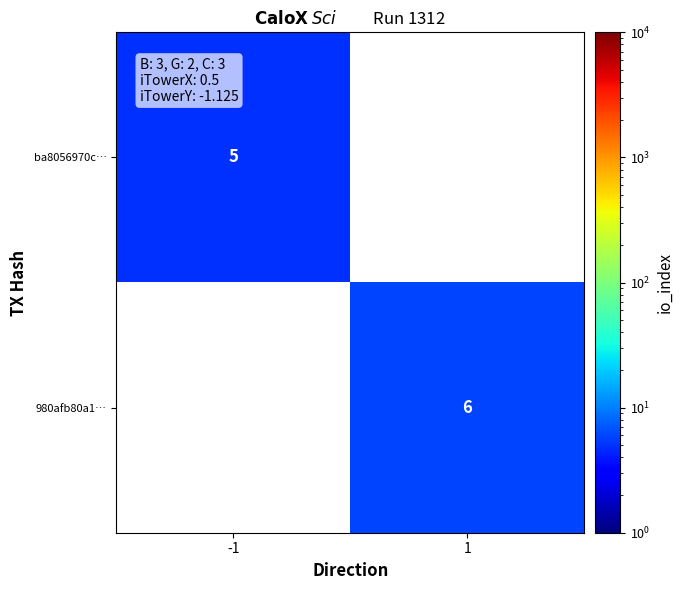

The ba8056970c… series shows 8 at -1. True or false?

False